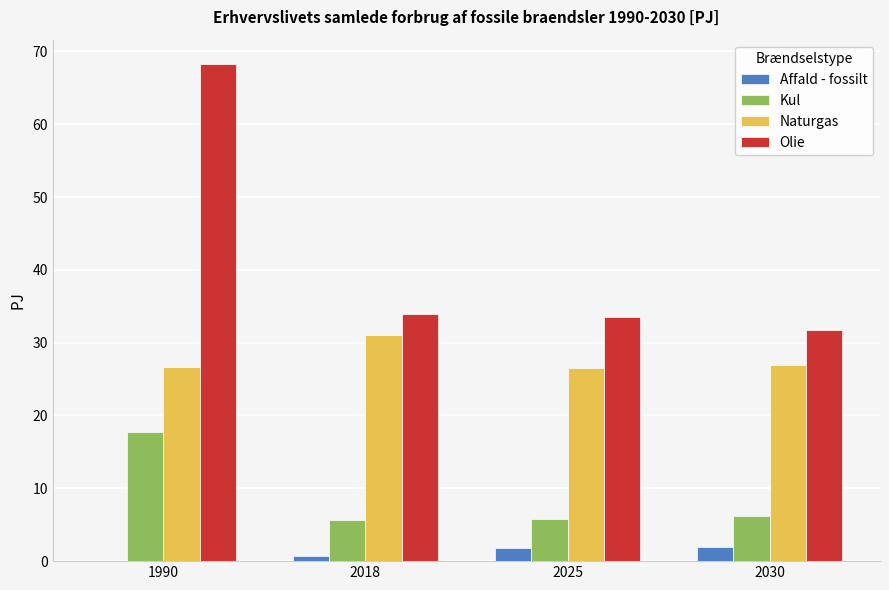

Which category has the highest value in the Naturgas series?

2018